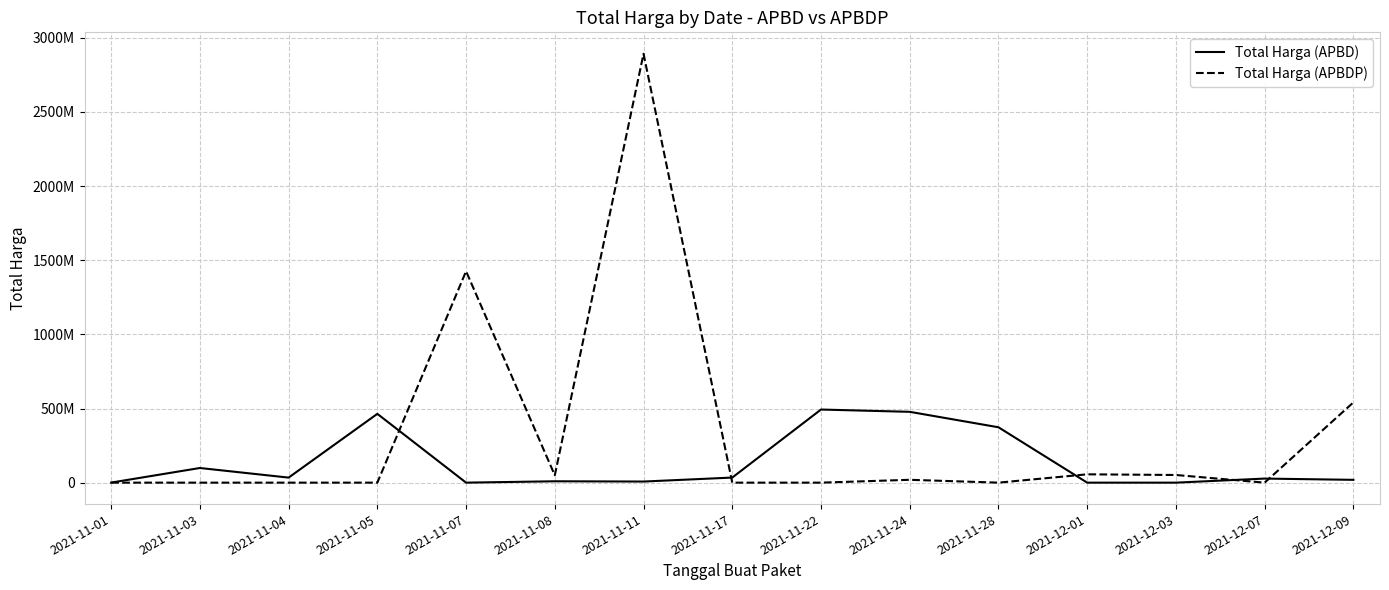

Which series has the largest total across all categories?

Total Harga (APBDP)